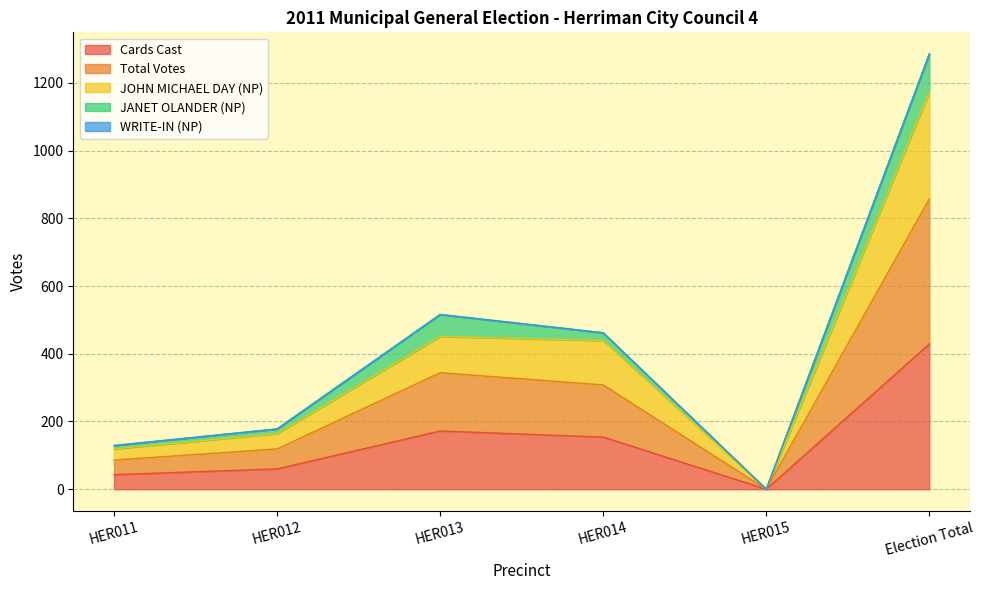

What is the highest value of the Cards Cast series?

429